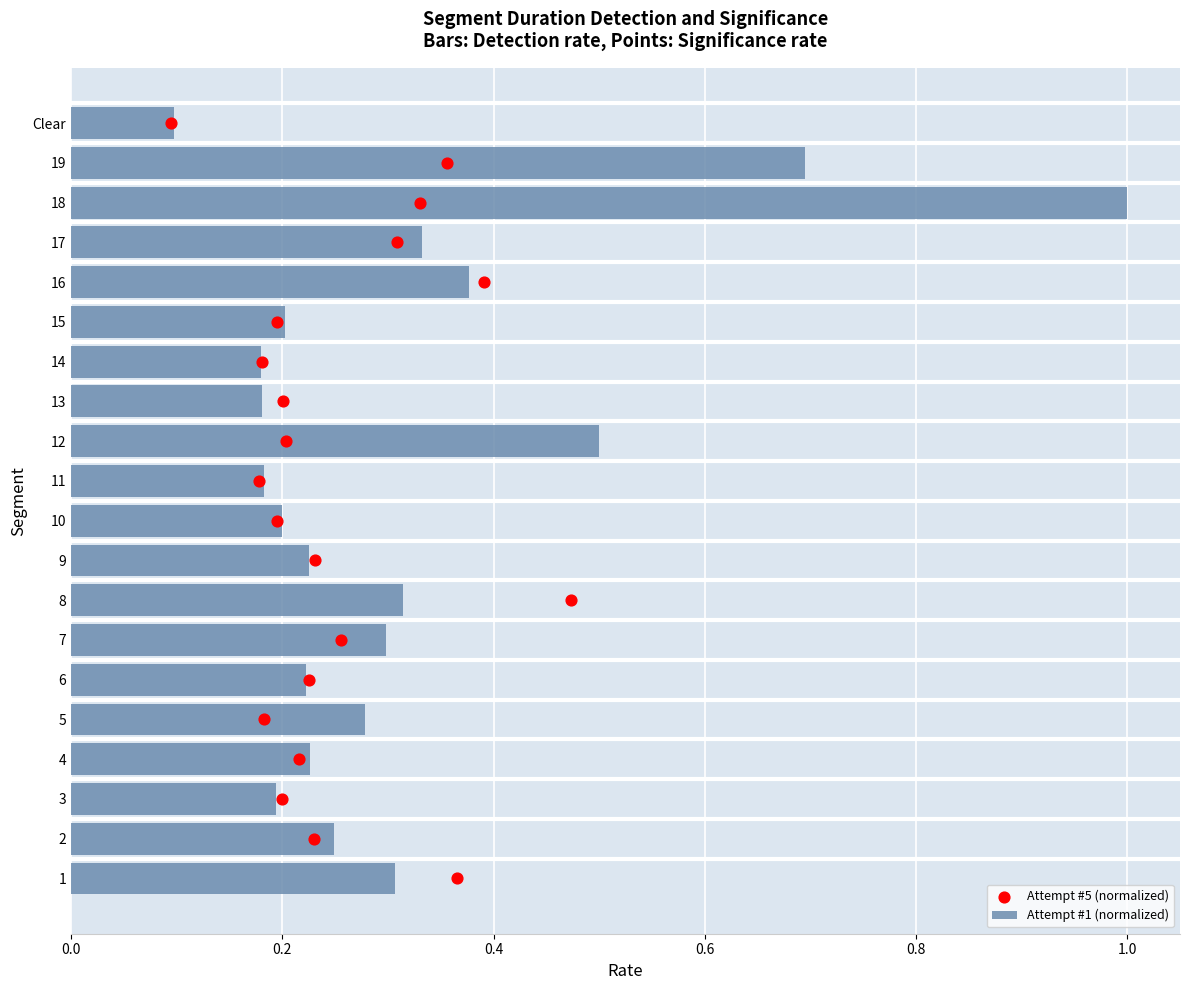

Which series contains the lowest Y value?

Attempt #5 (normalized)